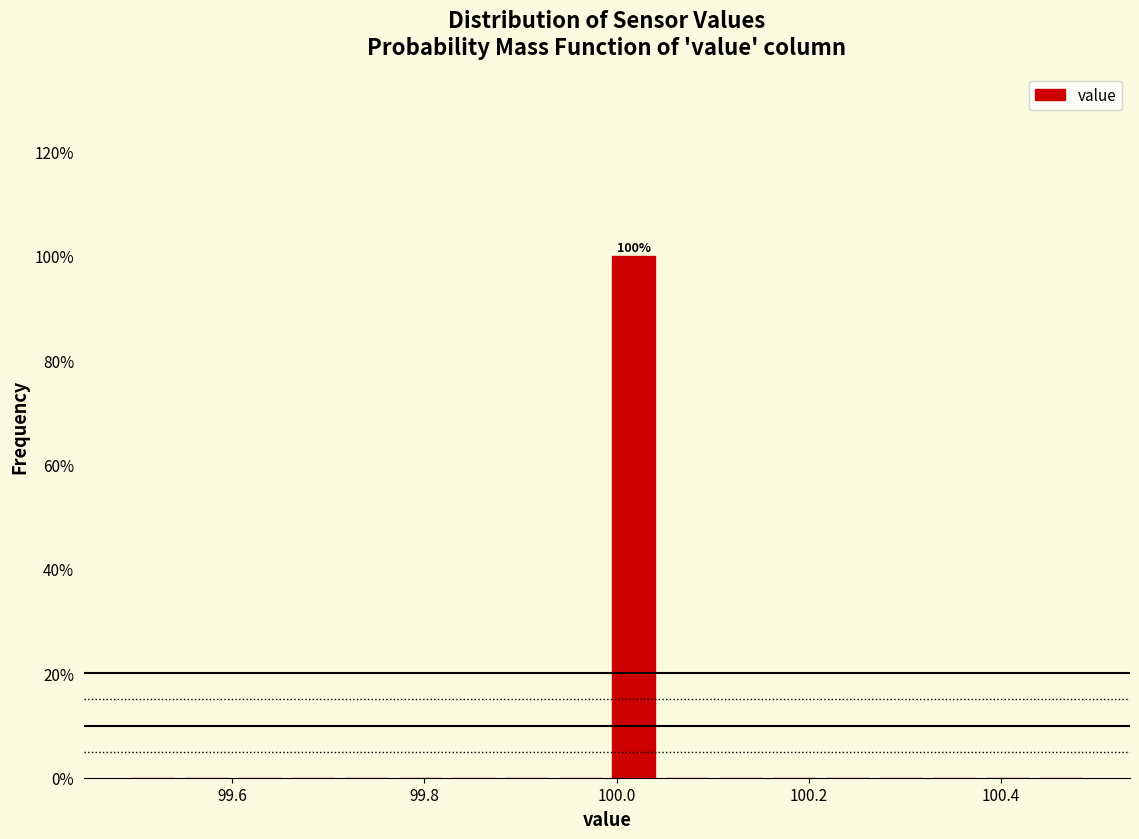

Around what value on the x-axis is the tallest bar? Give the approximate position of its centre, as read against the axis.

100.02